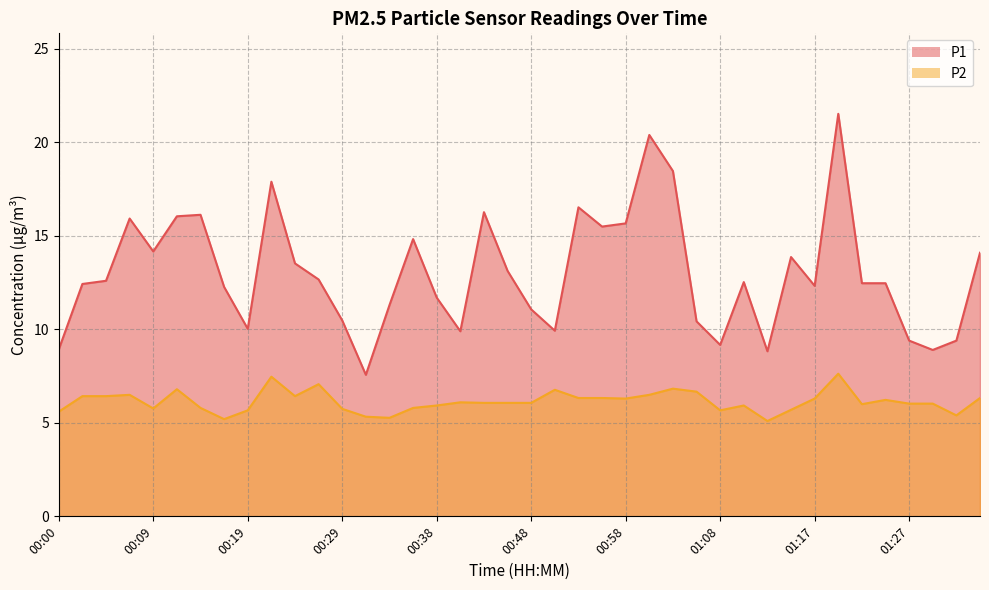

The P1 series shows 12.5 at 01:22. True or false?

True